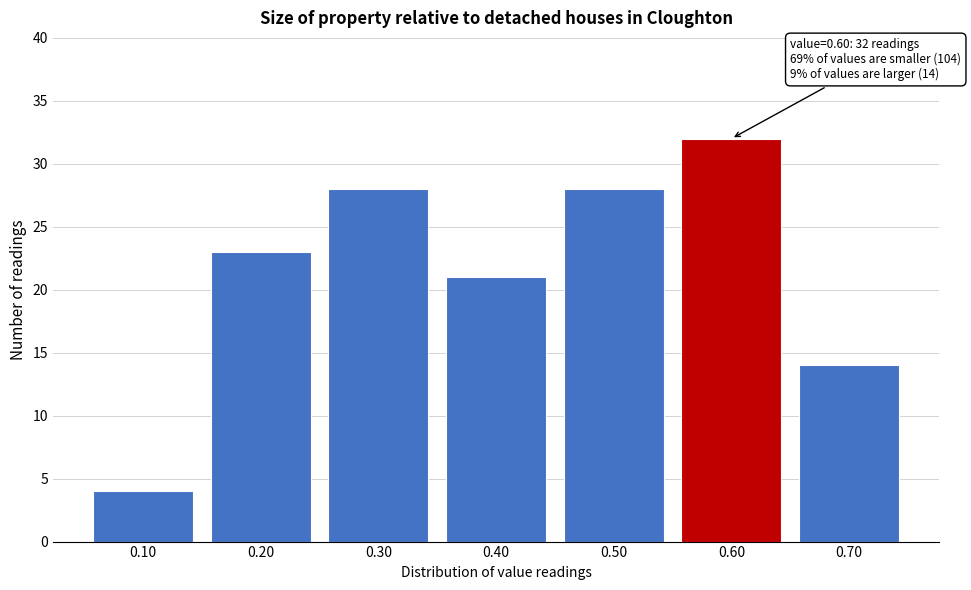

Over which range of the x-axis is the bar tallest?

0.55 to 0.65